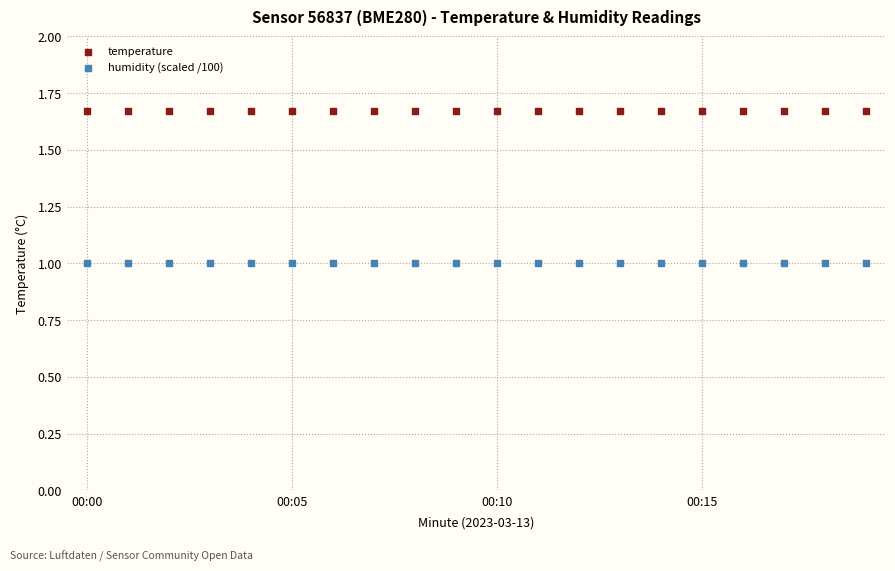

Which series contains the lowest Y value?

humidity (scaled /100)